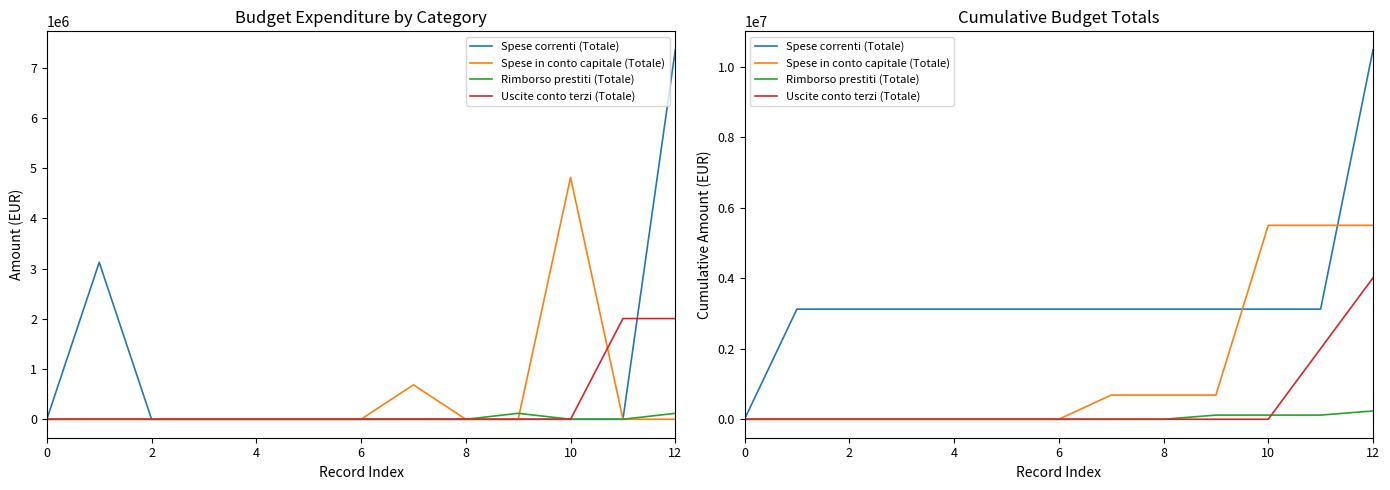

True or false: Uscite conto terzi (Totale) has more than 1 points higher than both neighbors.

False